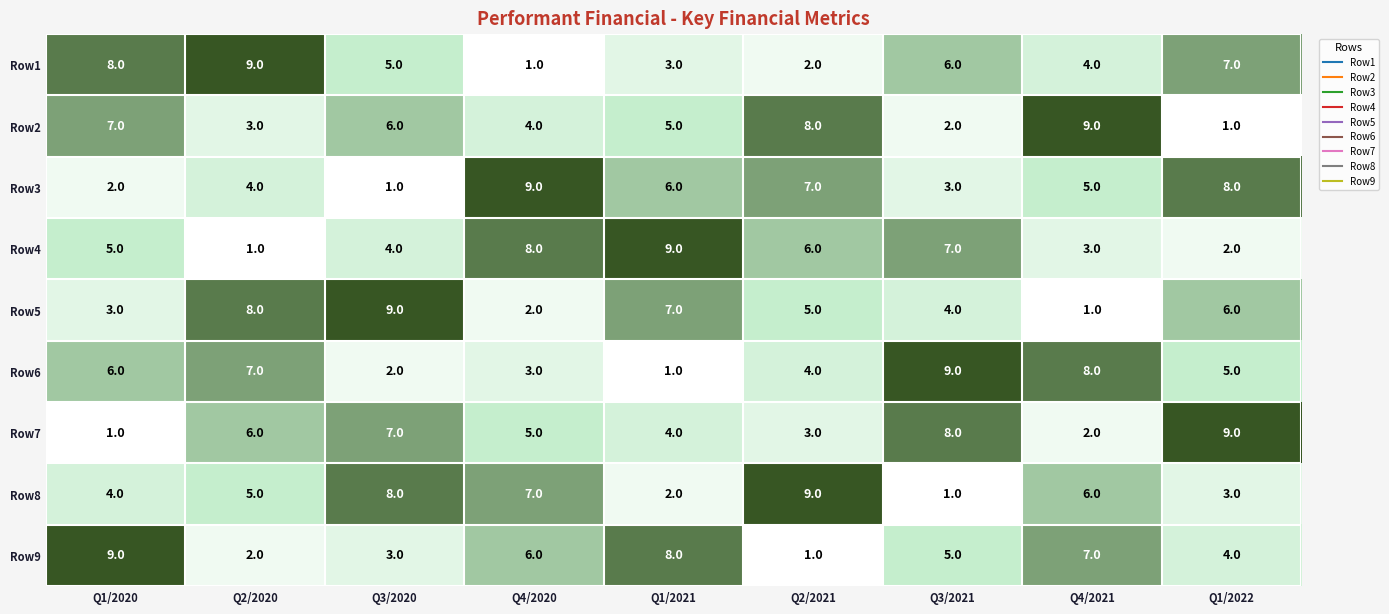

How many distinct data groups are displayed?

9